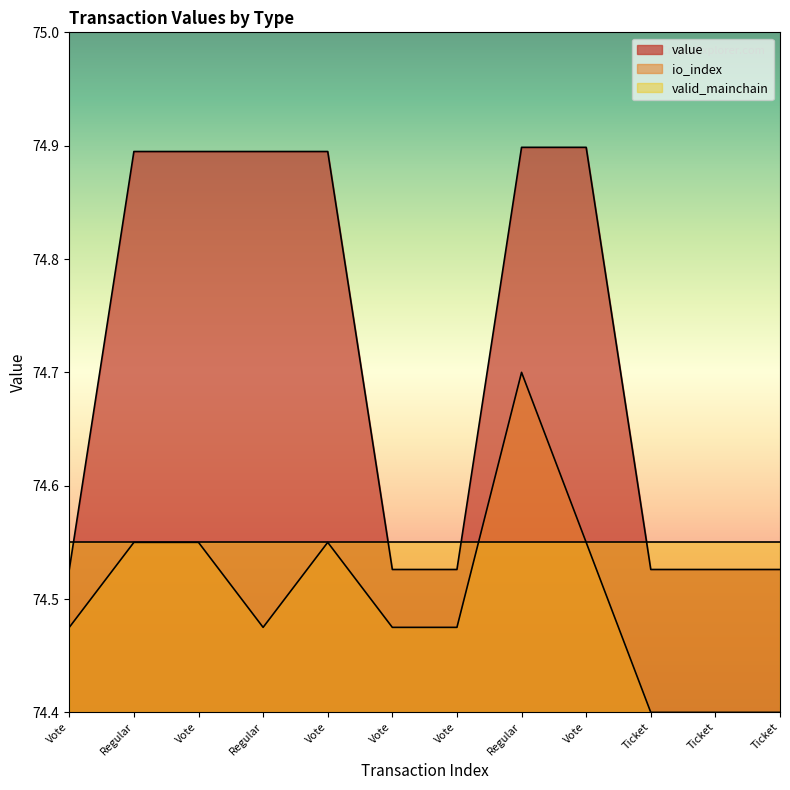

What is the label of the 12th point from the left?

Ticket